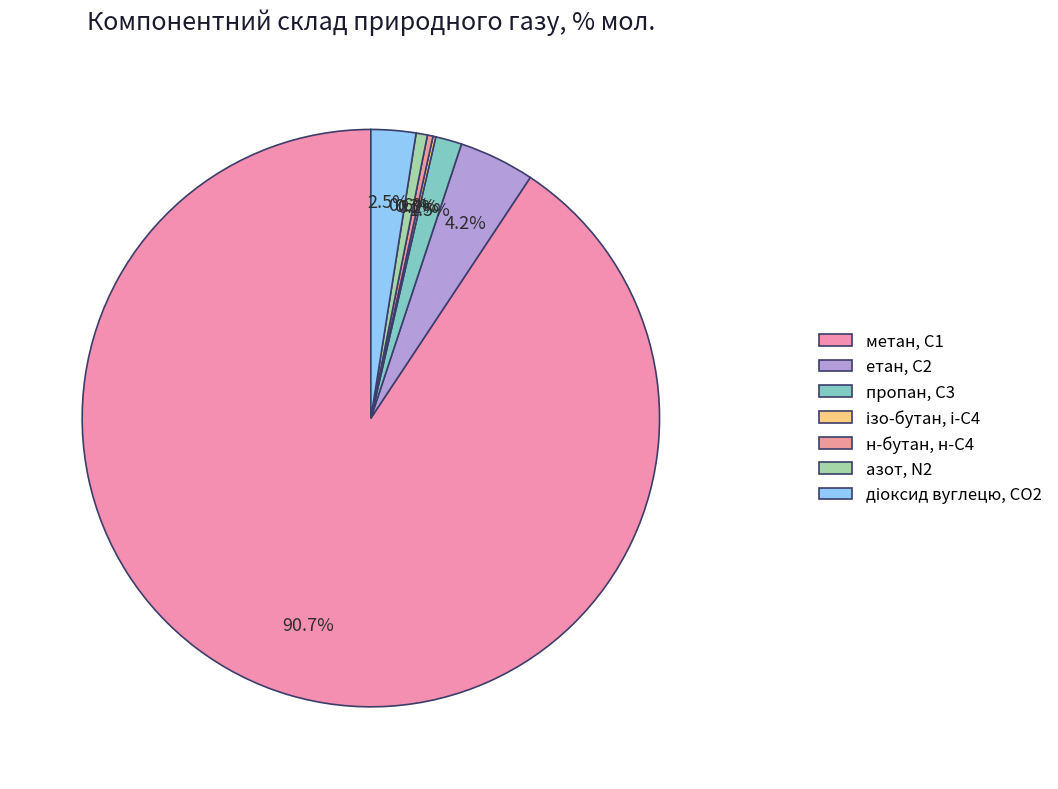

To the nearest percent, what is the difference between the largest and smallest slice percentages?

91%